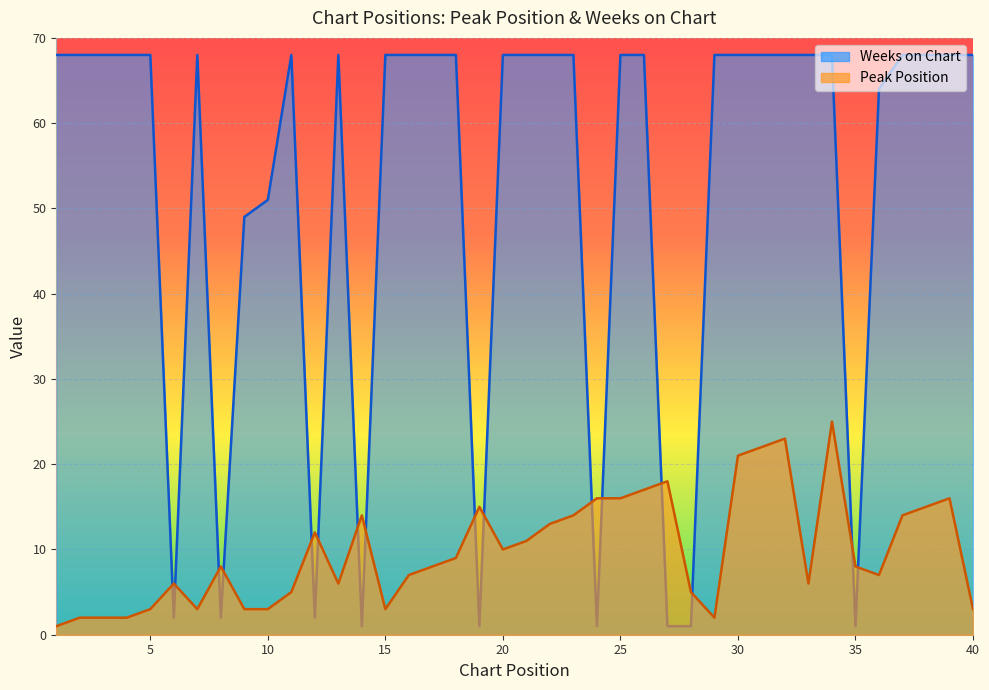

What is the sum of all Weeks on Chart values?

2080